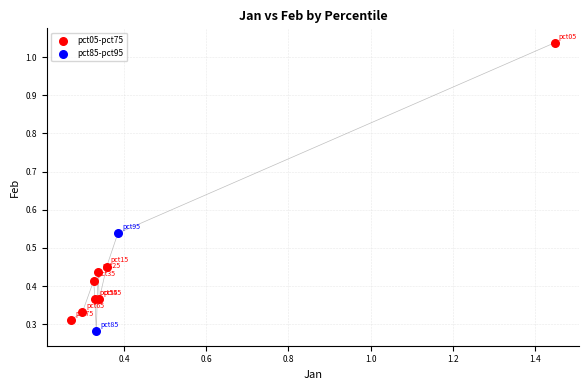

Which series reaches the maximum Y coordinate?

pct05-pct75